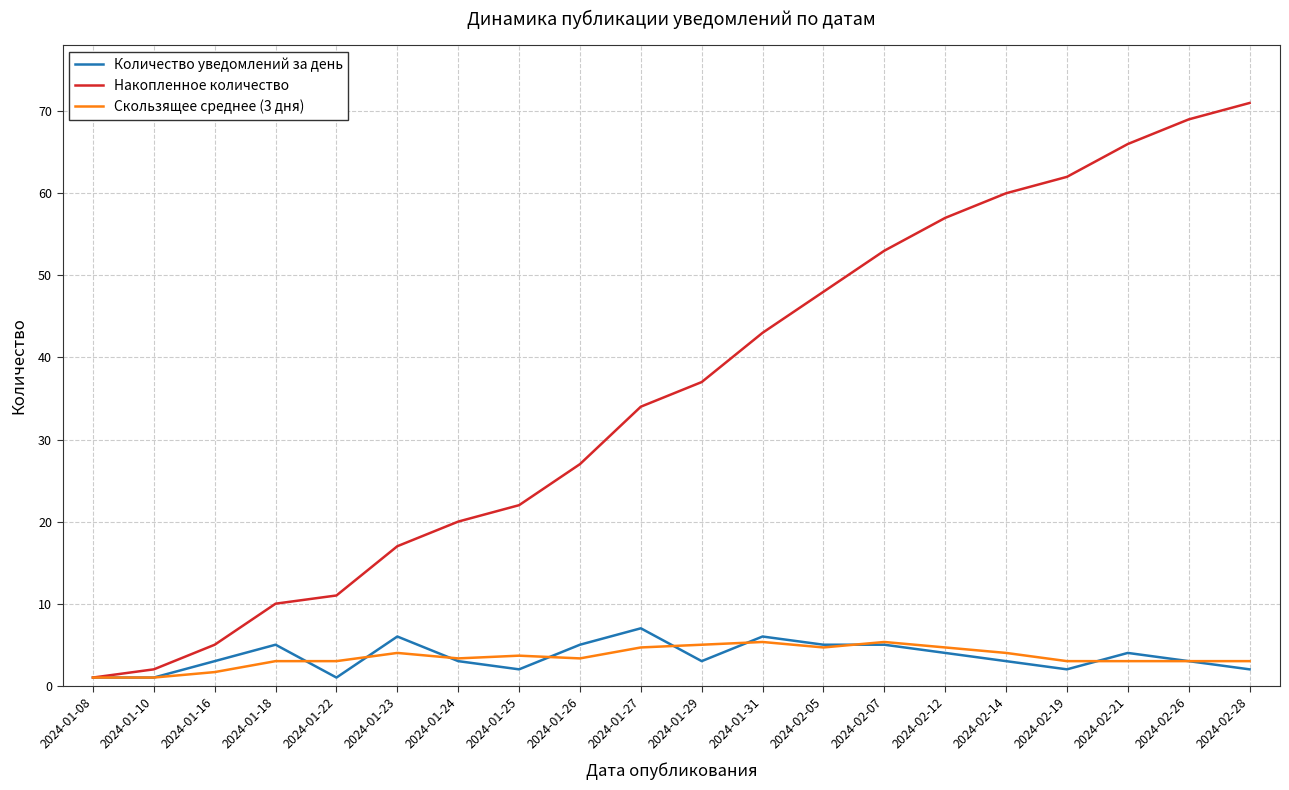

How many lines are shown in the chart?

3